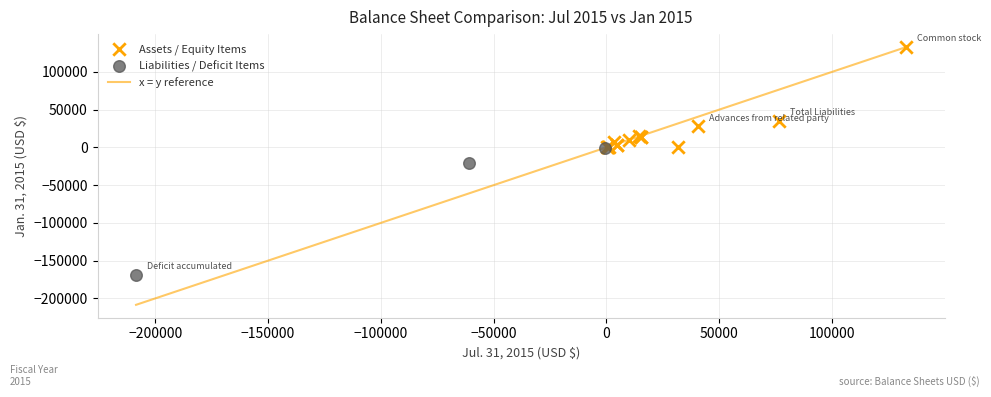

Which series reaches the minimum Y coordinate?

Liabilities / Deficit Items